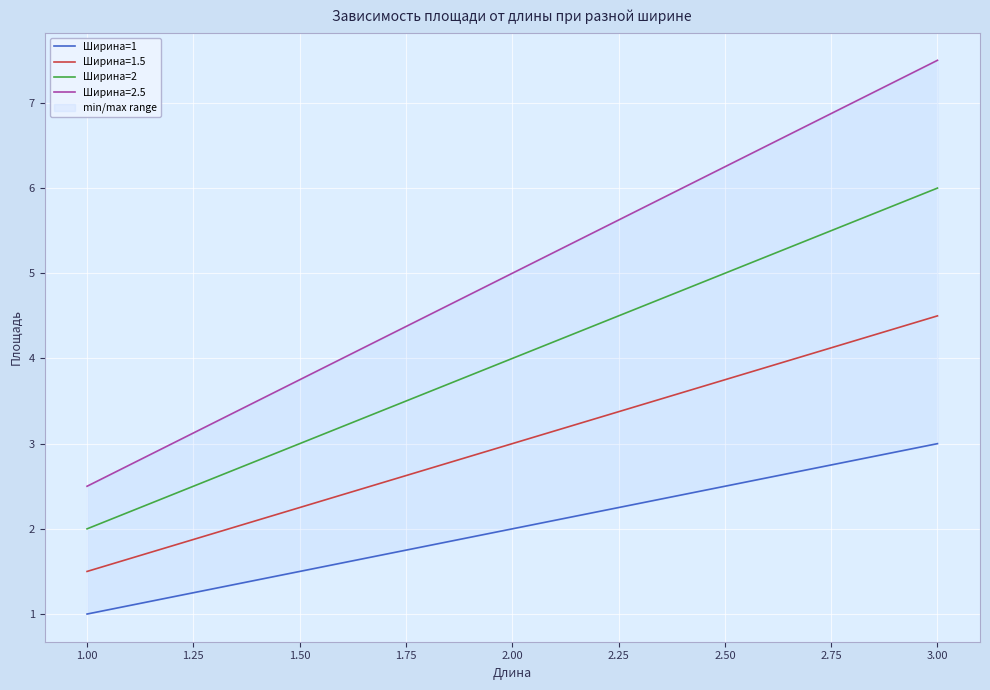

How many lines are shown in the chart?

2